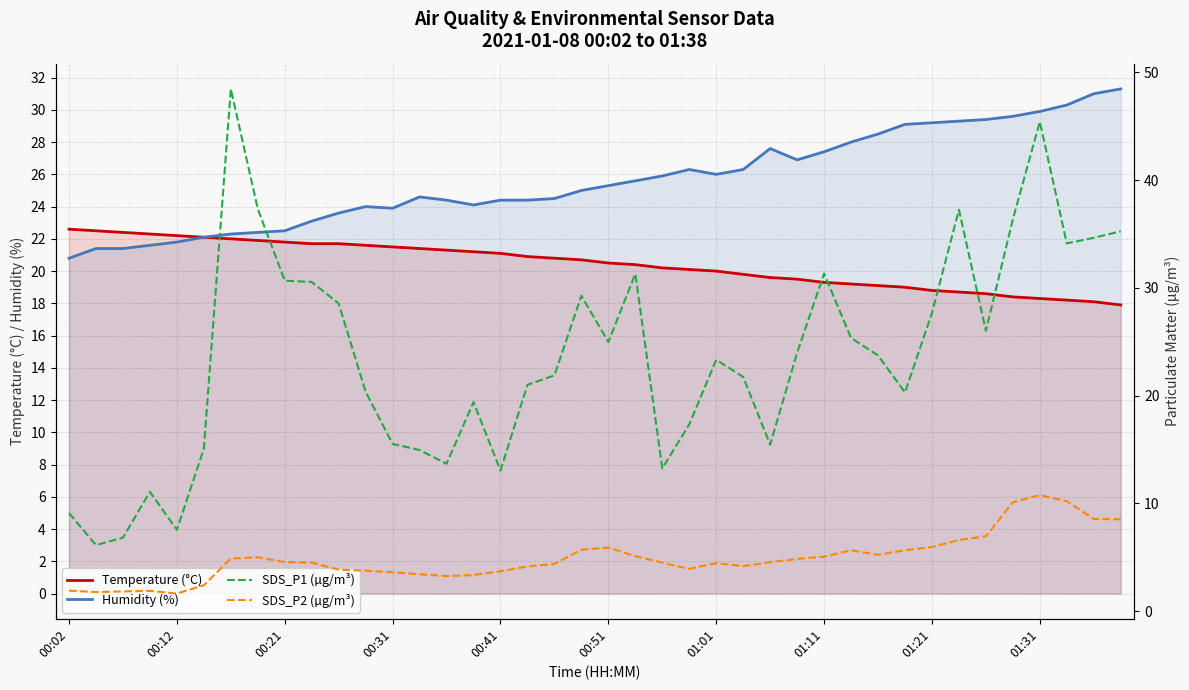

The Humidity (%) series shows 33.6 at 00:02. True or false?

False